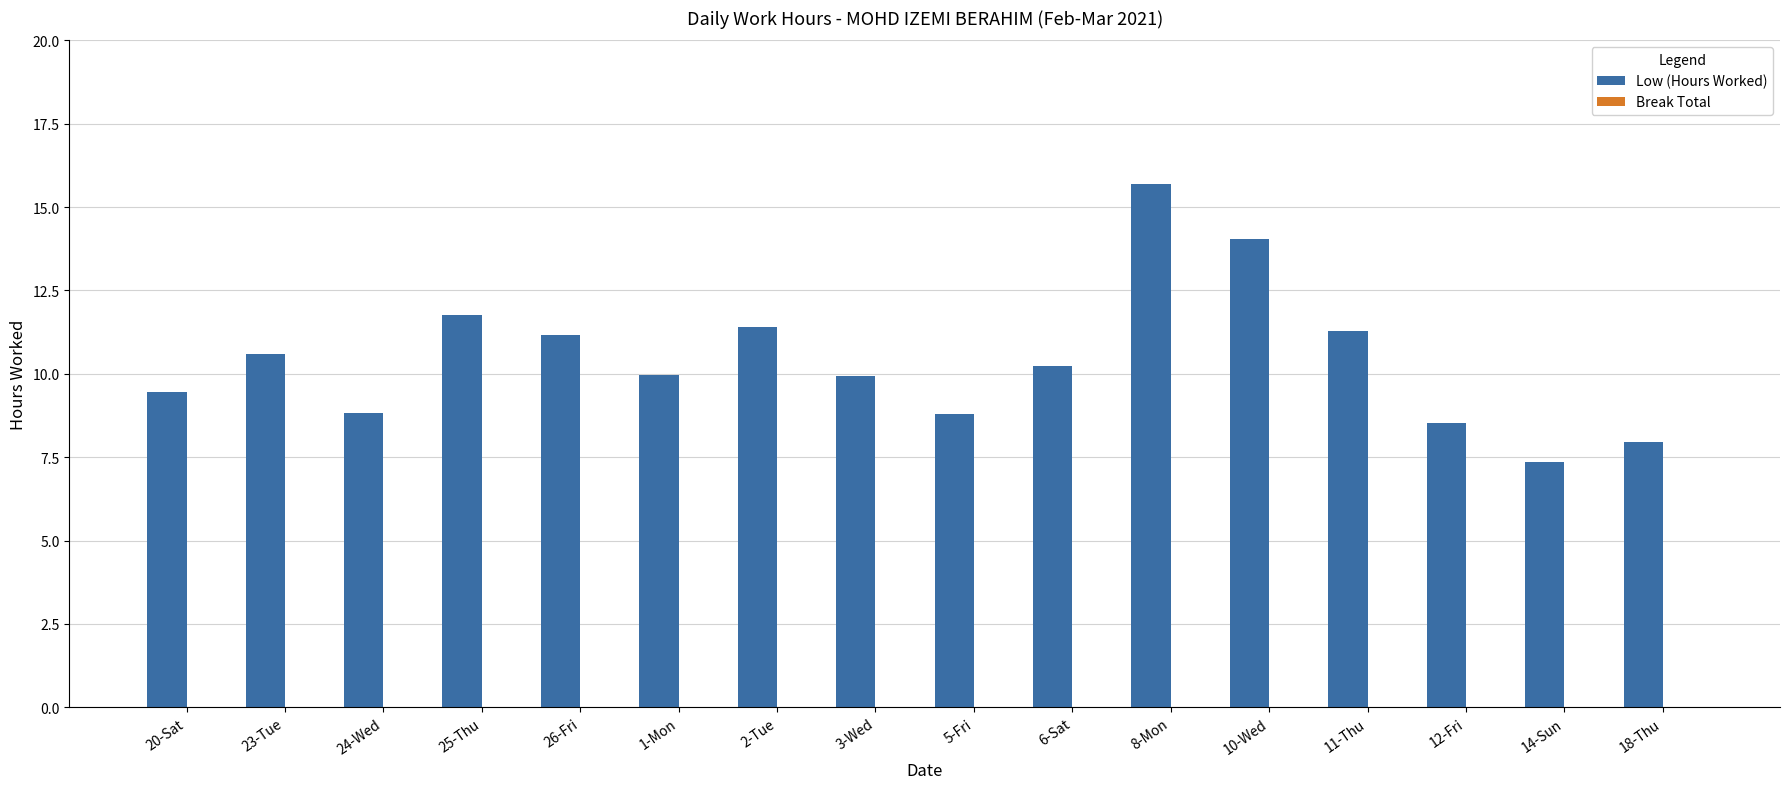

What is the difference between the second highest and minimum values?

6.7